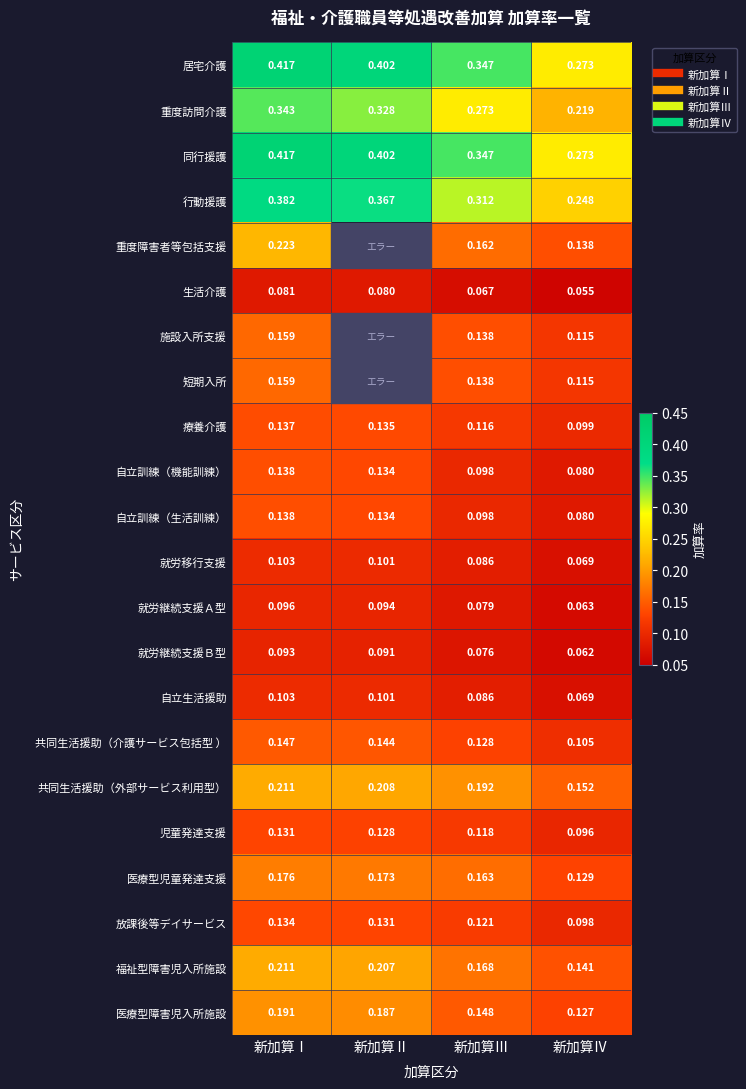

How many series are shown in this chart?

22